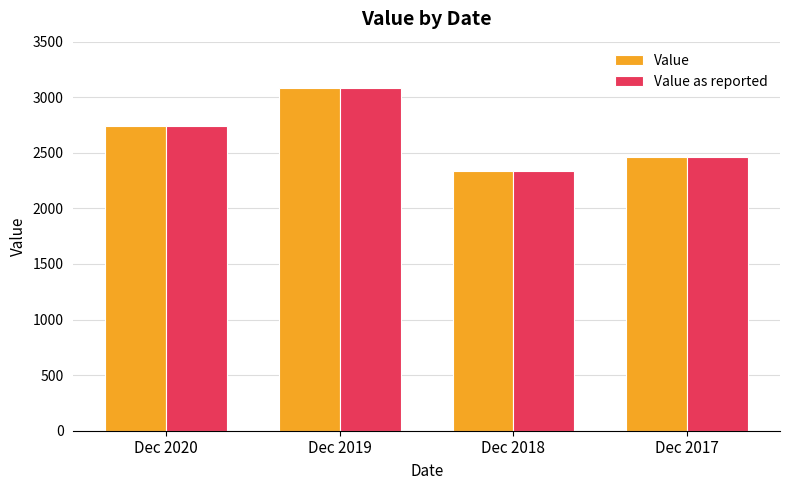

What is the value of the Value bar at the 4th from the left?

2462.0